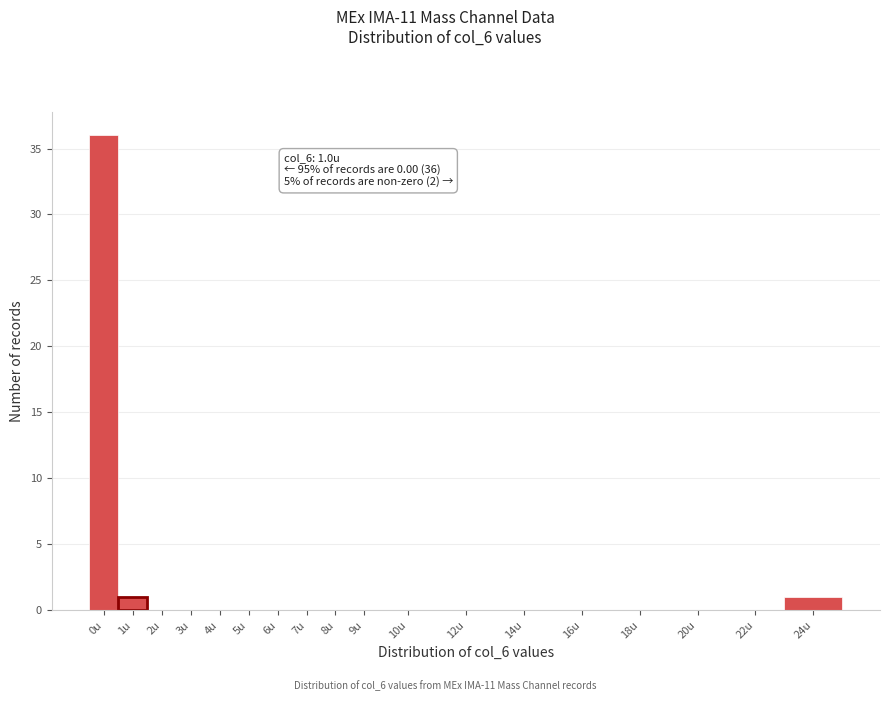

Reading right to left, list all the values displayed in this chart.

24u=1	22u=0	20u=0	18u=0	16u=0	14u=0	12u=0	10u=0	9u=0	8u=0	7u=0	6u=0	5u=0	4u=0	3u=0	2u=0	1u=1	0u=36